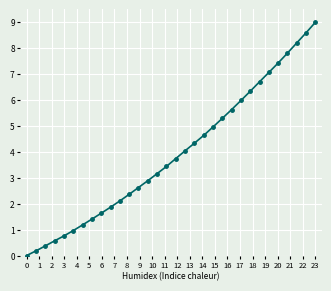

What is the greatest value displayed?

9.0